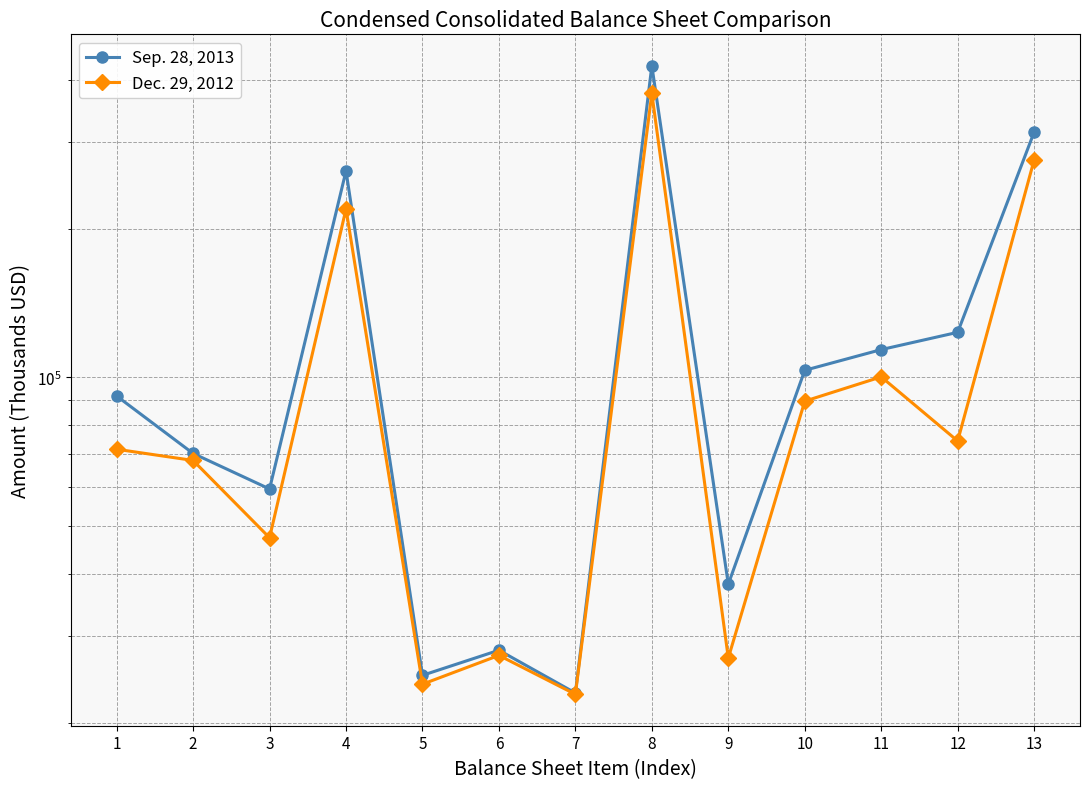

Does the chart display data point markers on the line(s)?

Yes